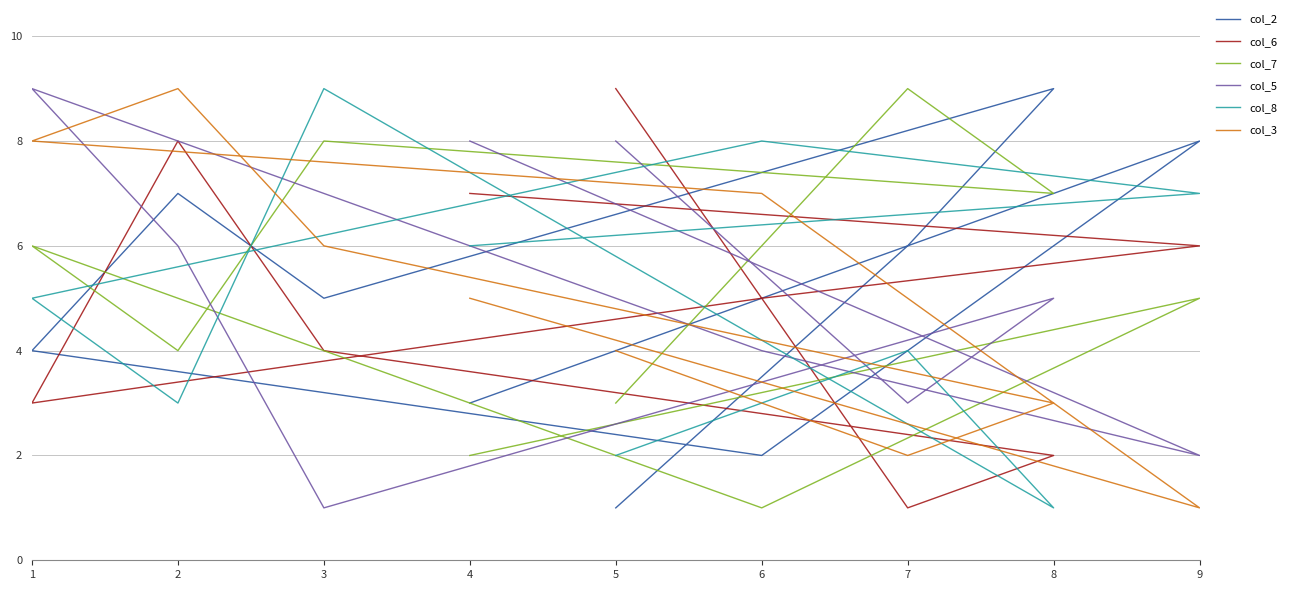

What is the average value of the col_3 series?

5